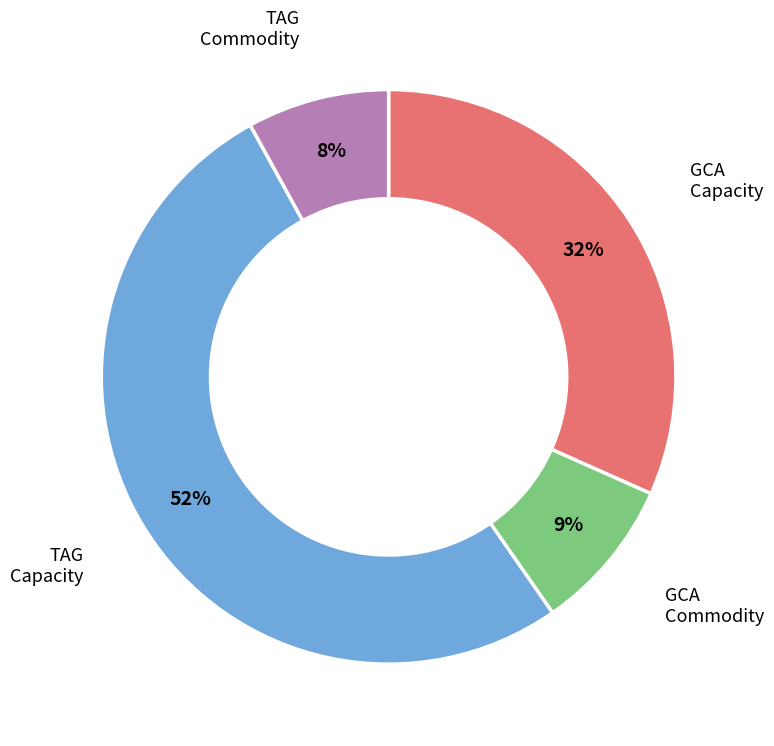

How many segments does this pie chart have?

4